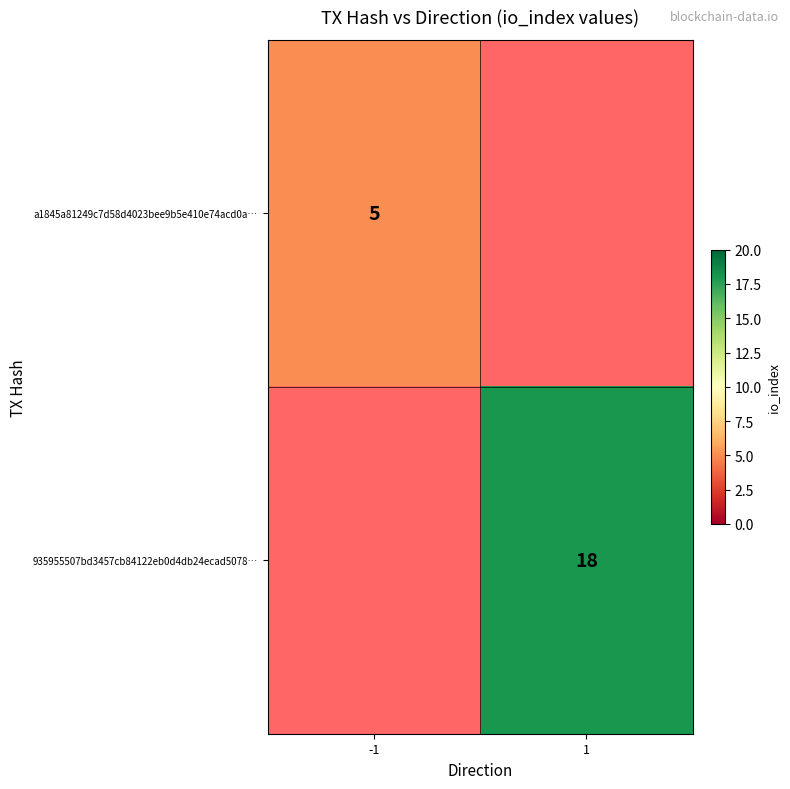

Is it true that 935955507bd3457cb84122eb0d4db24ecad5078… equals 7 at 1?

False